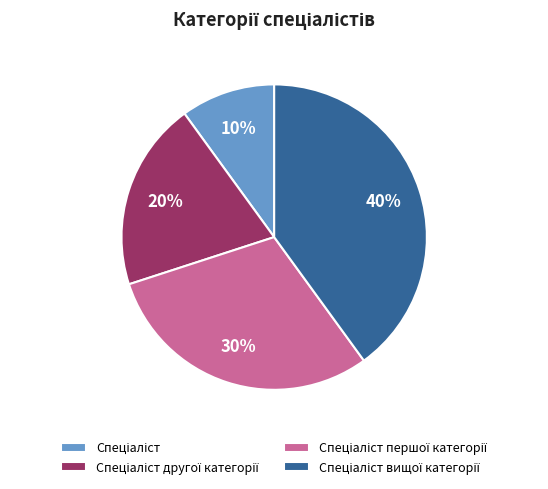

Is there a majority slice in this chart?

No